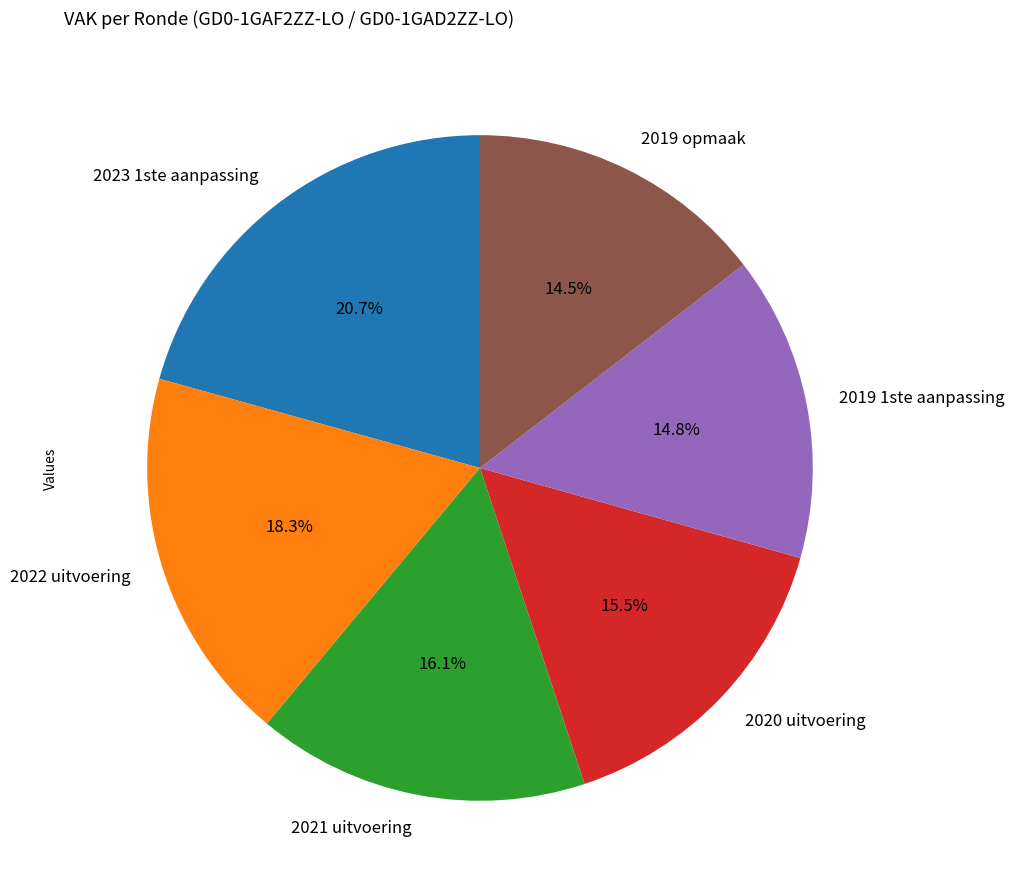

To the nearest percent, what percentage of the pie is 2023 1ste aanpassing?

21%